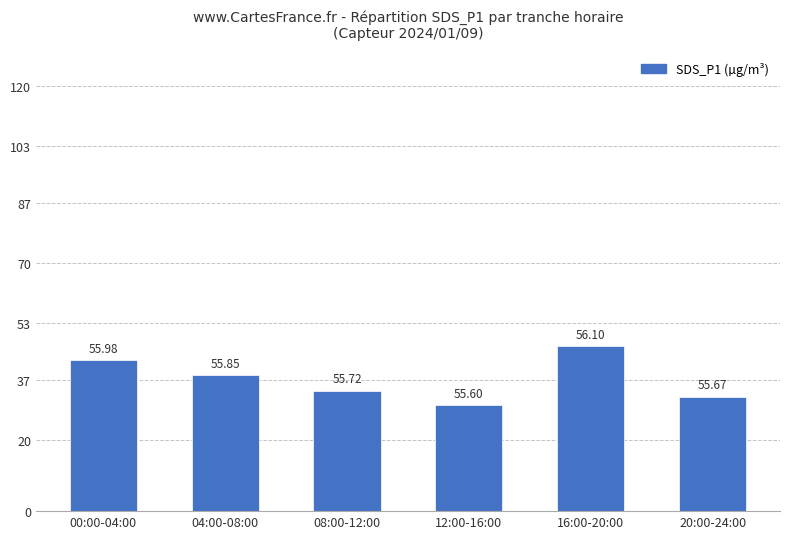

Rank the categories by value from lowest to highest.

12:00-16:00, 20:00-24:00, 08:00-12:00, 04:00-08:00, 00:00-04:00, 16:00-20:00